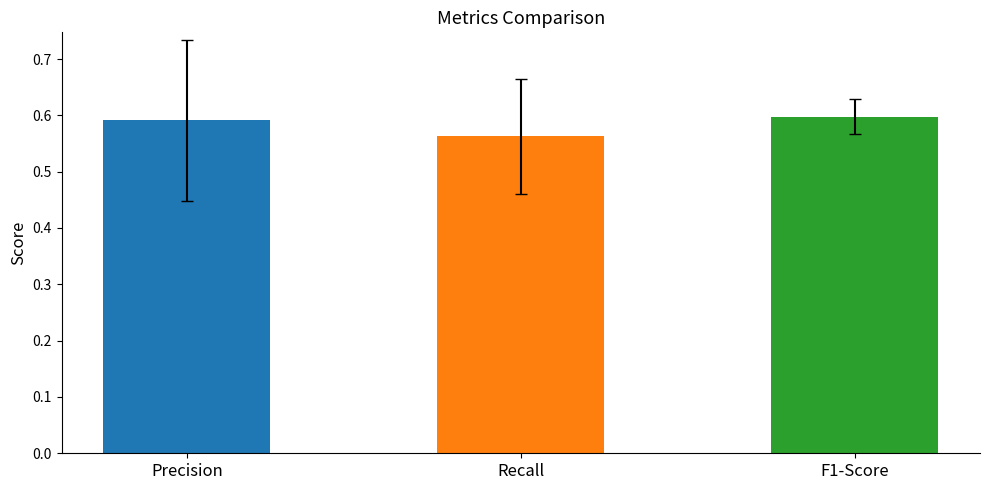

What is the sum of all values?

1.8